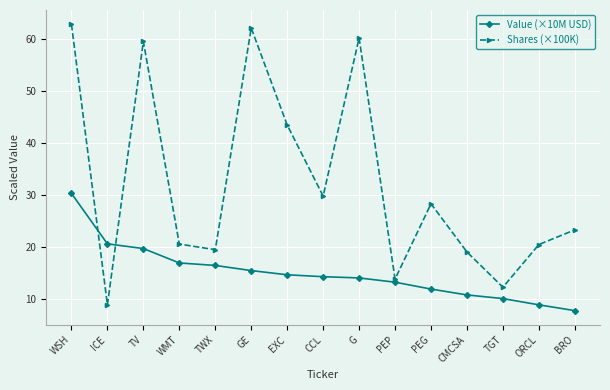

What is the total value across all series at WMT?

37.4